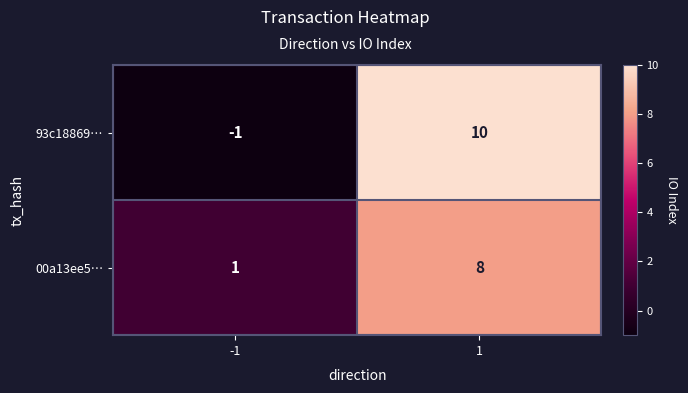

Rank the series by their maximum value, from lowest to highest.

00a13ee5…, 93c18869…